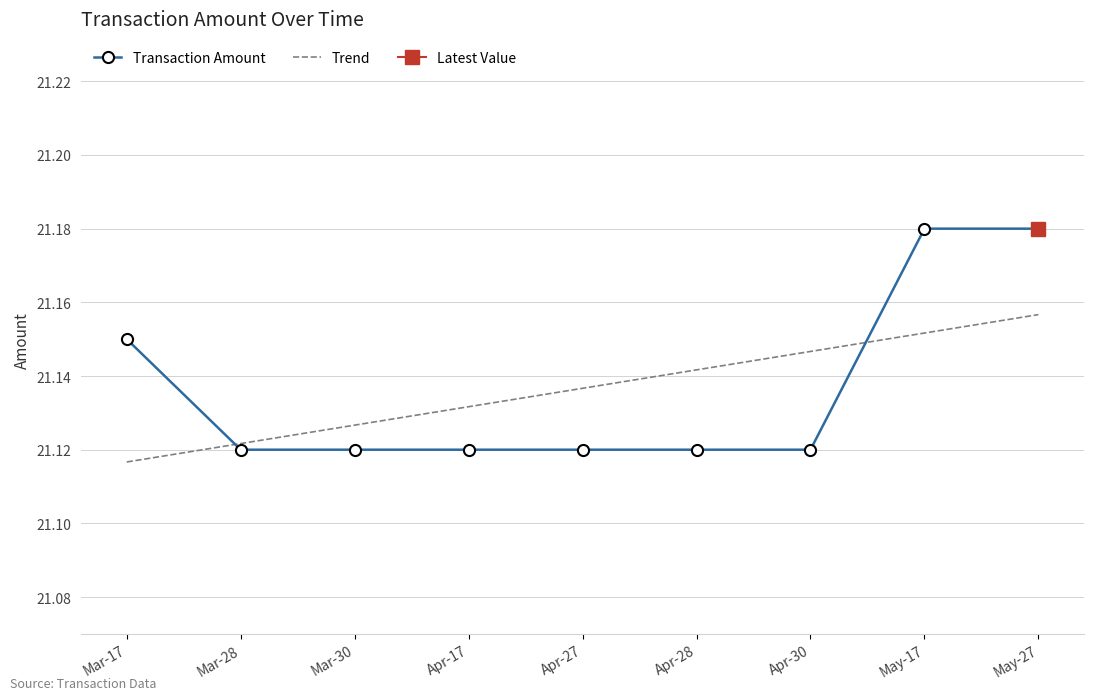

At how many categories does at least one series exceed 21?

9